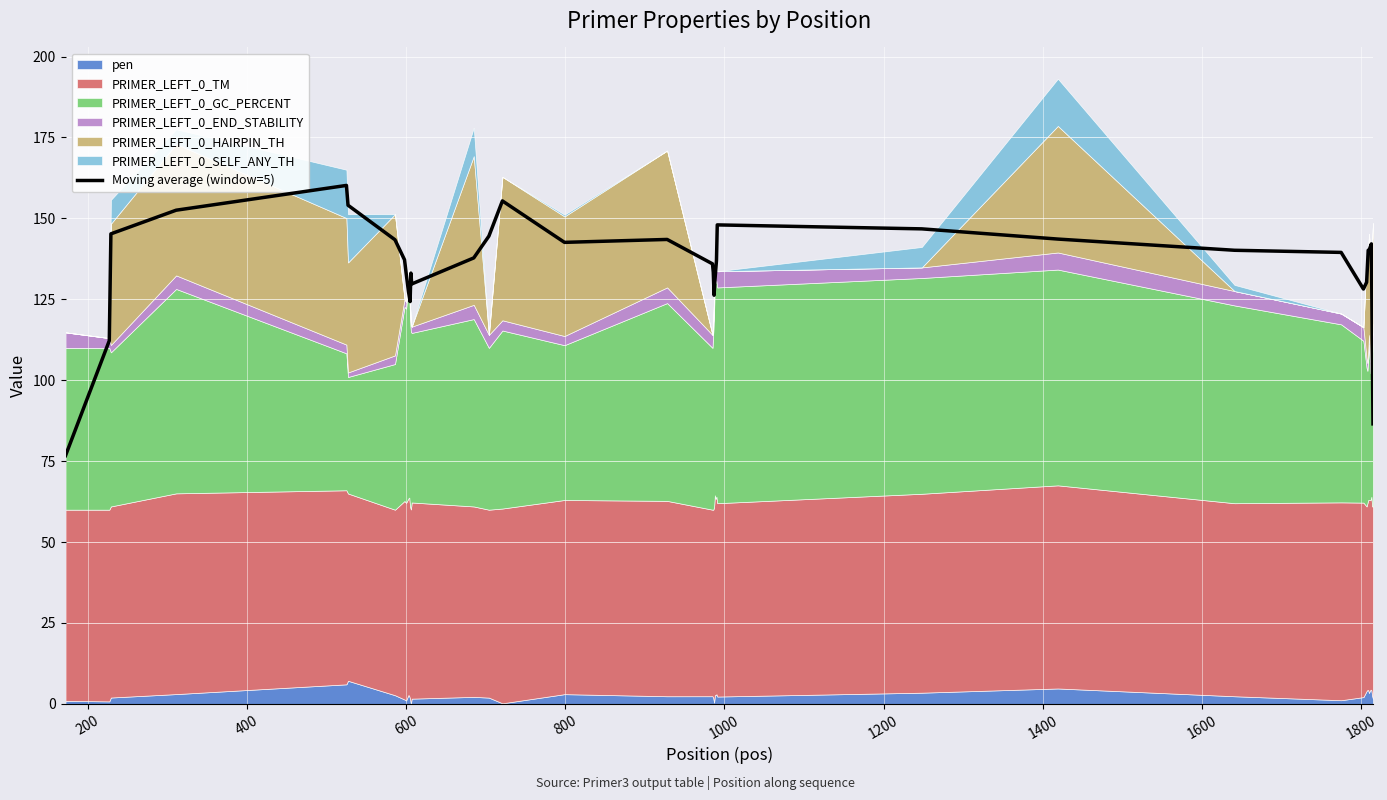

What is the lowest value of the Moving average (window=5) series?

76.7